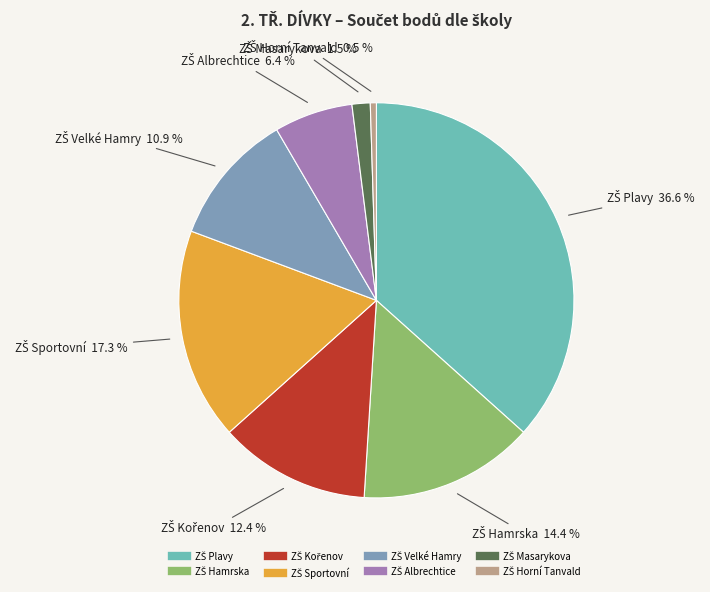

Does any single category account for the majority?

No